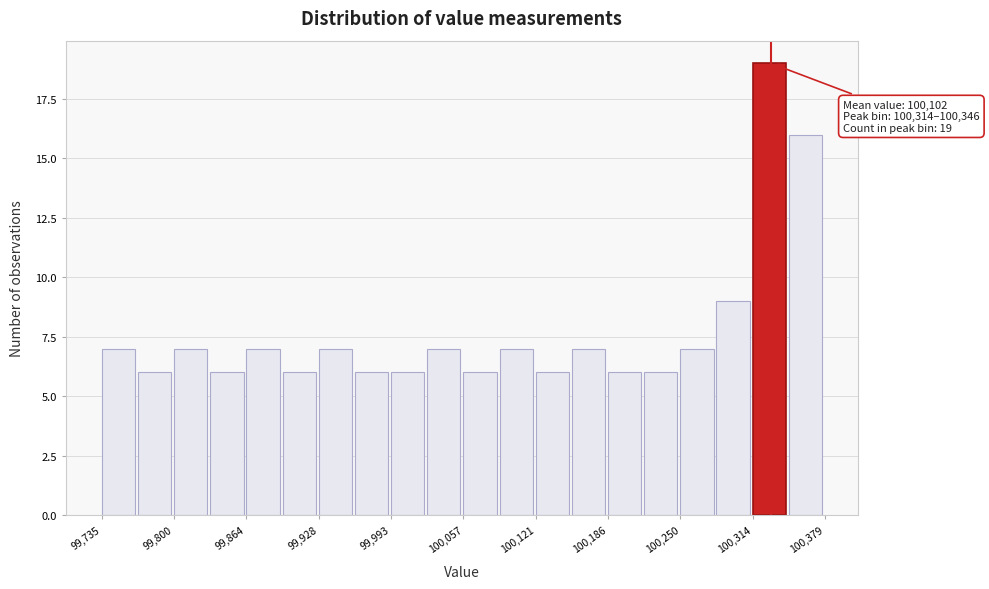

Around what value on the x-axis is the tallest bar? Give the approximate position of its centre, as read against the axis.

100330